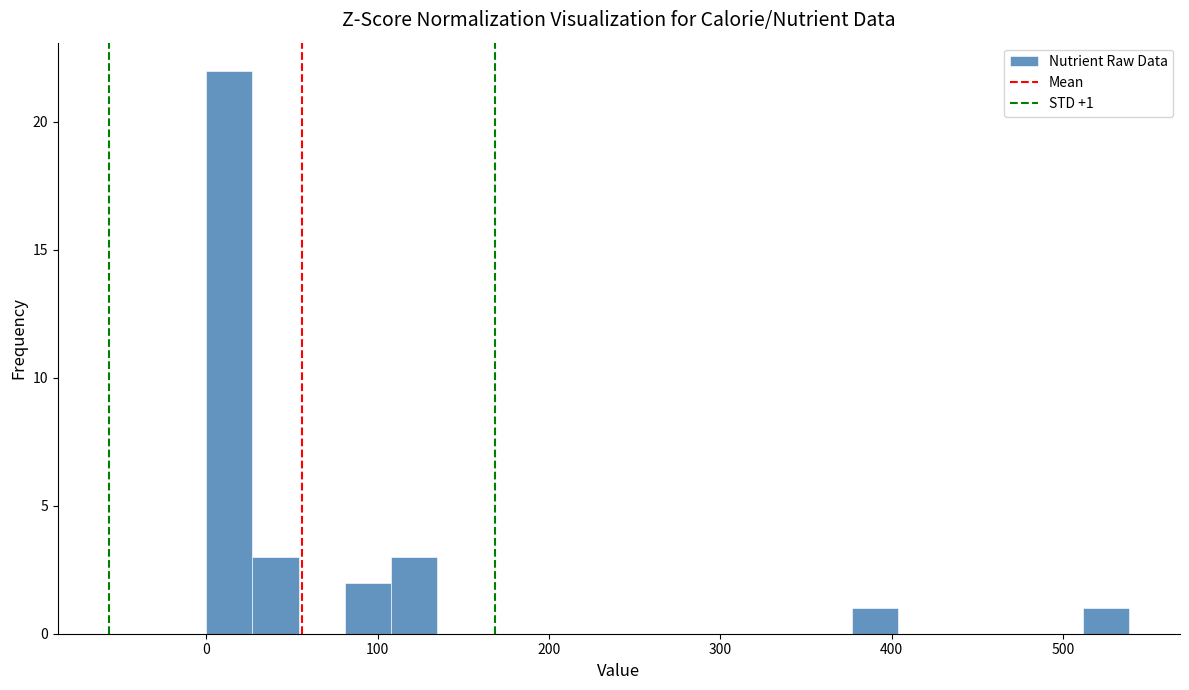

Read against the x-axis, roughly where is the centre of the tallest bar?

10